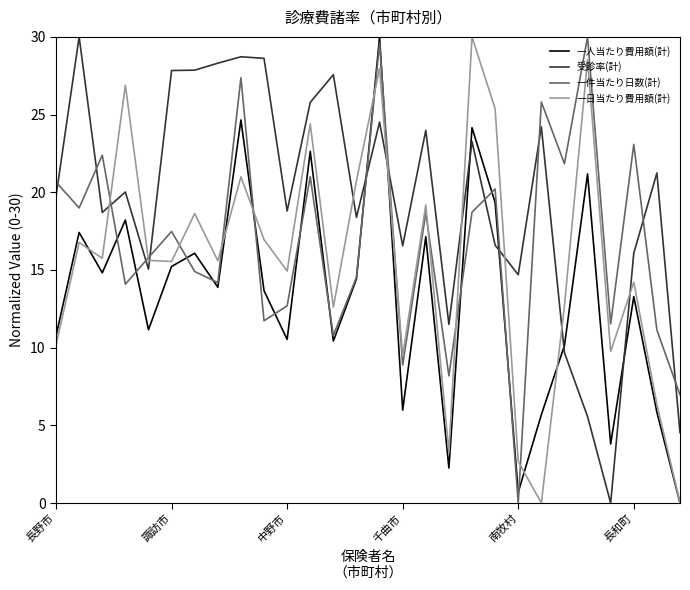

Rank the series by their average value, from lowest to highest.

一人当たり費用額(計), 一日当たり費用額(計), 一件当たり日数(計), 受診率(計)